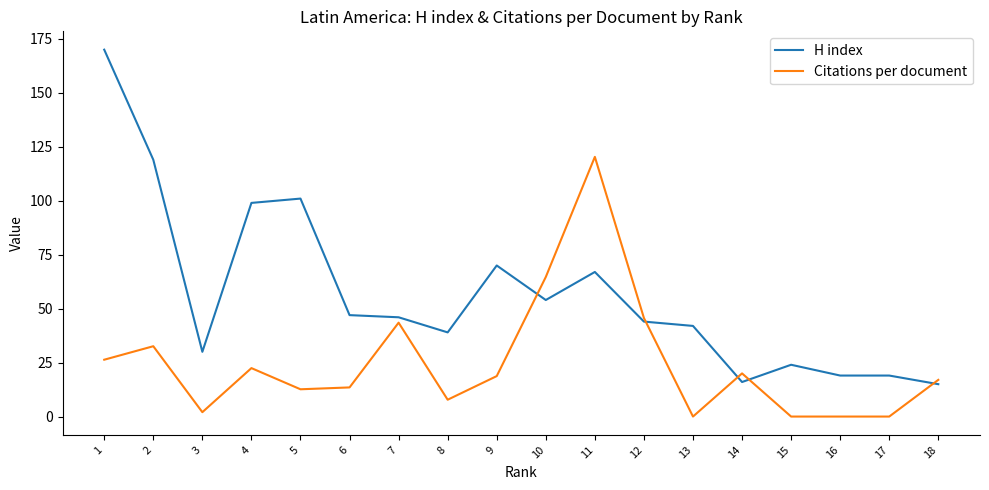

How many lines are shown in the chart?

2